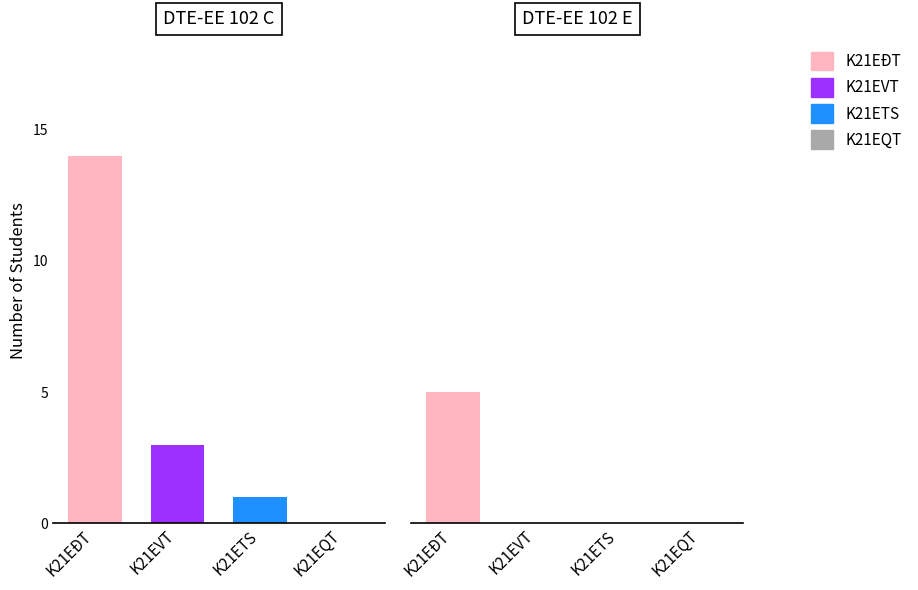

What is the difference between the highest and lowest values at K21EVT?

3